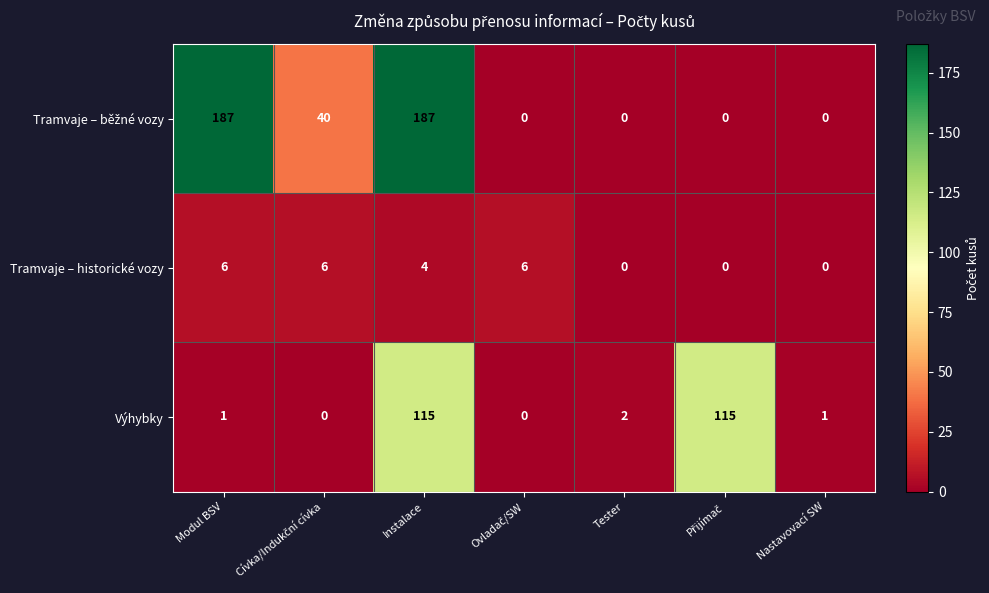

What is the difference between the second highest and minimum values in the Tramvaje – historické vozy series?

6